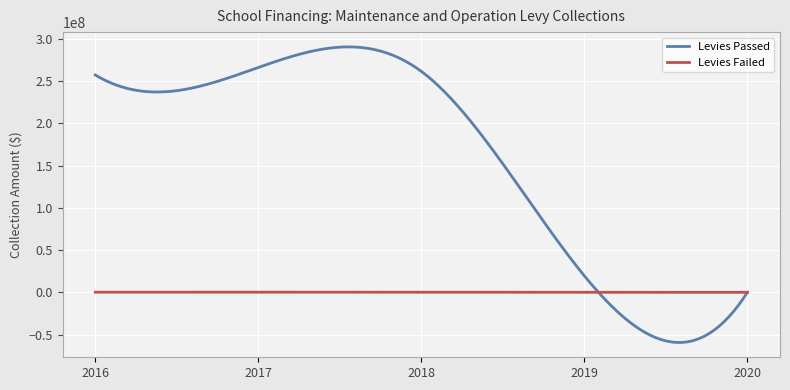

Which series has the largest total across all categories?

Levies Passed